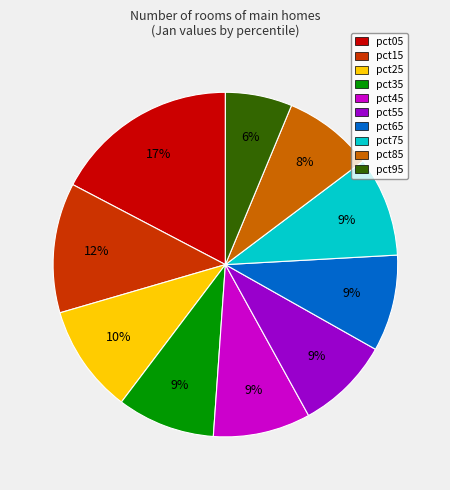

True or false: pct95 accounts for 1% of the total.

False